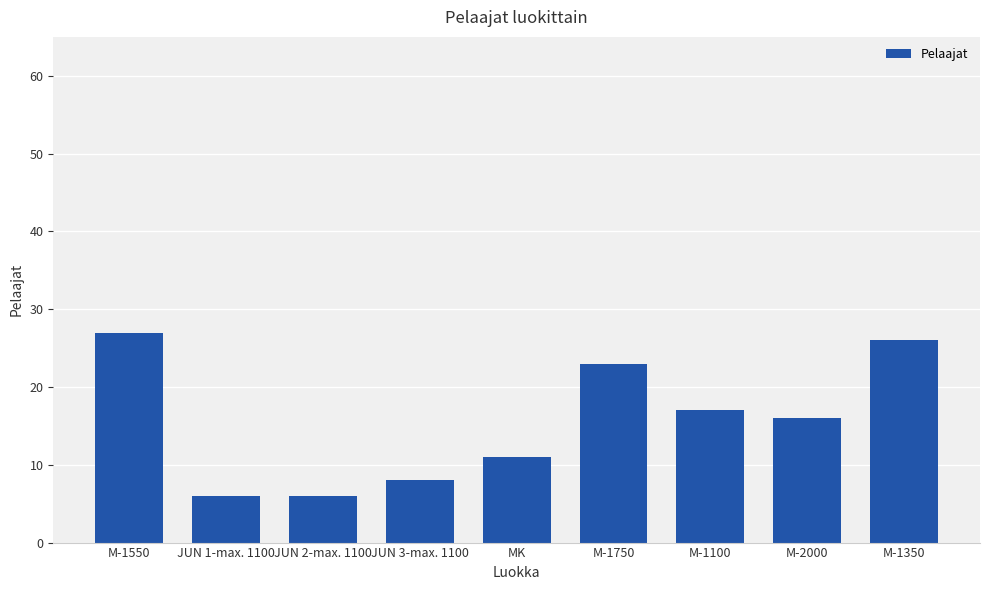

The chart shows a value of 29 at M-1100. True or false?

False